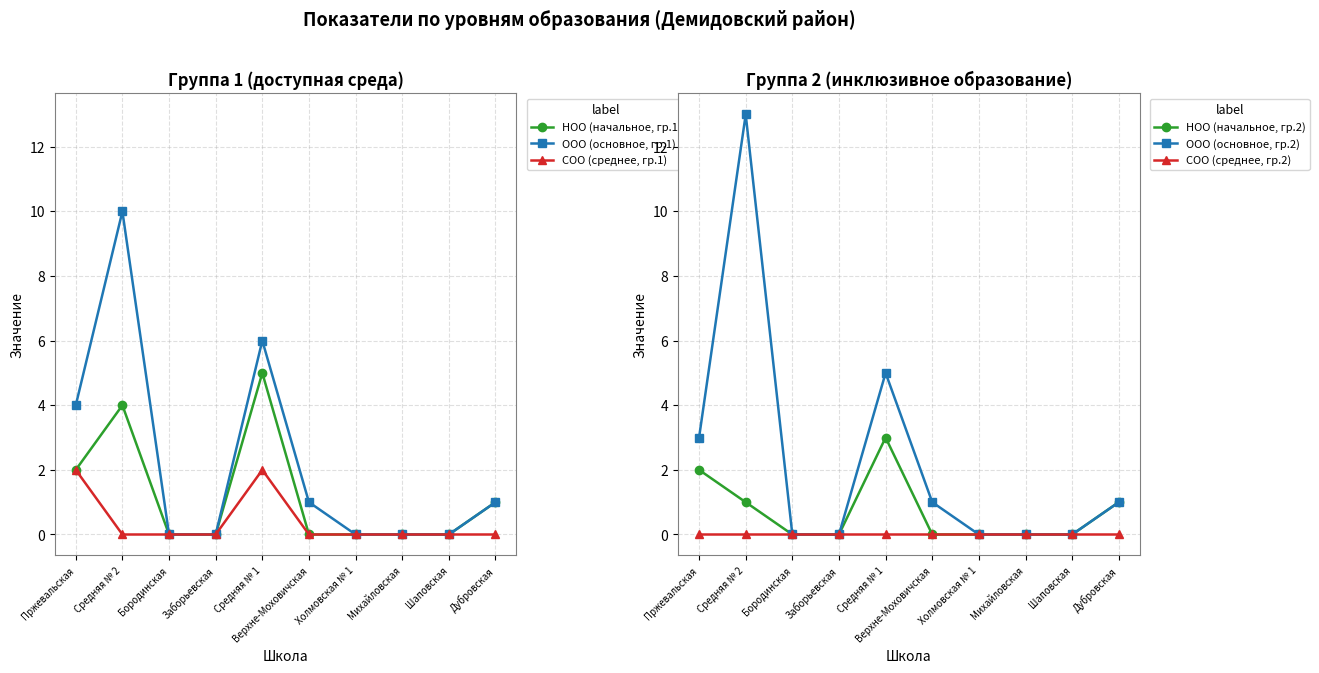

What is the difference between the maximum and minimum values in the ООО (основное, гр.2) series?

13